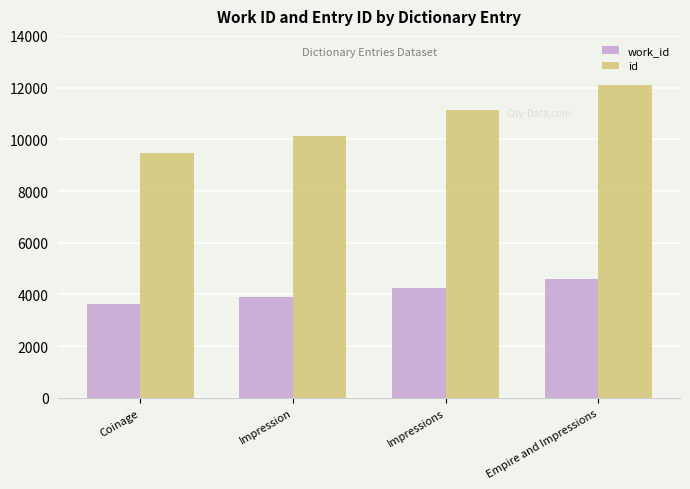

How many values in the work_id series exceed 4264?

2